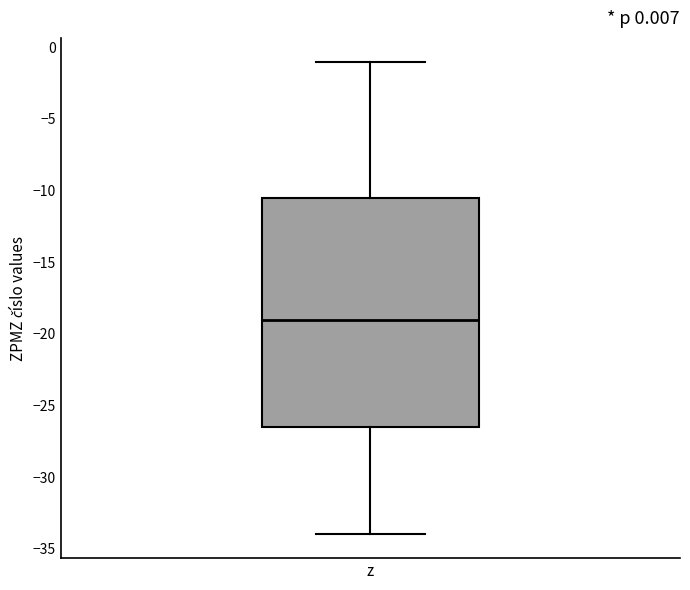

Transcribe this box plot: give where the median line is, the range the box spans, and where the two whiskers end, as read against the y-axis. The values are not printed on the chart, so give them approximately, as read against the axis.

median -19.0, box -26.5 to -10.5, whiskers -34.0 to -1.0